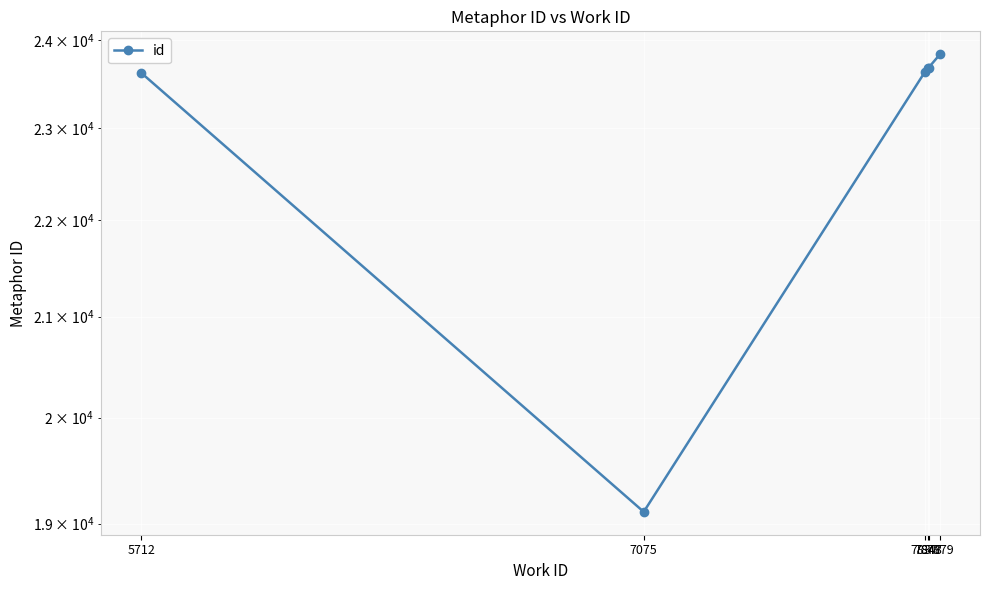

Reading left to right, list all the values displayed in this chart.

23625	19109	23631	23685	23686	23840